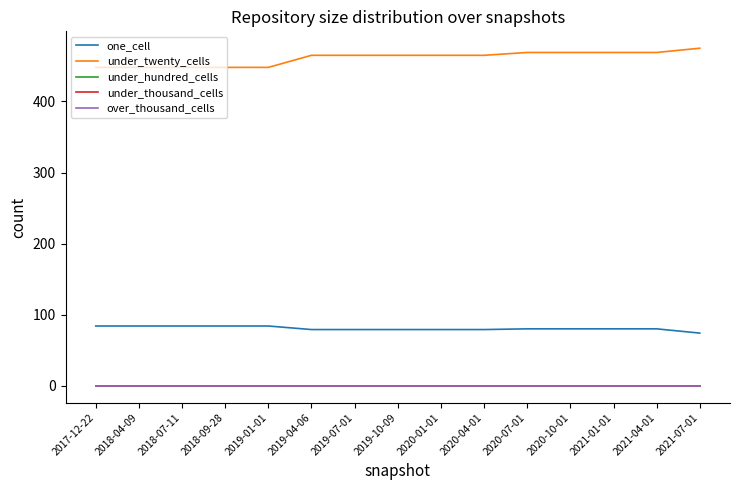

What is the label of the 5th point from the right?

2020-07-01